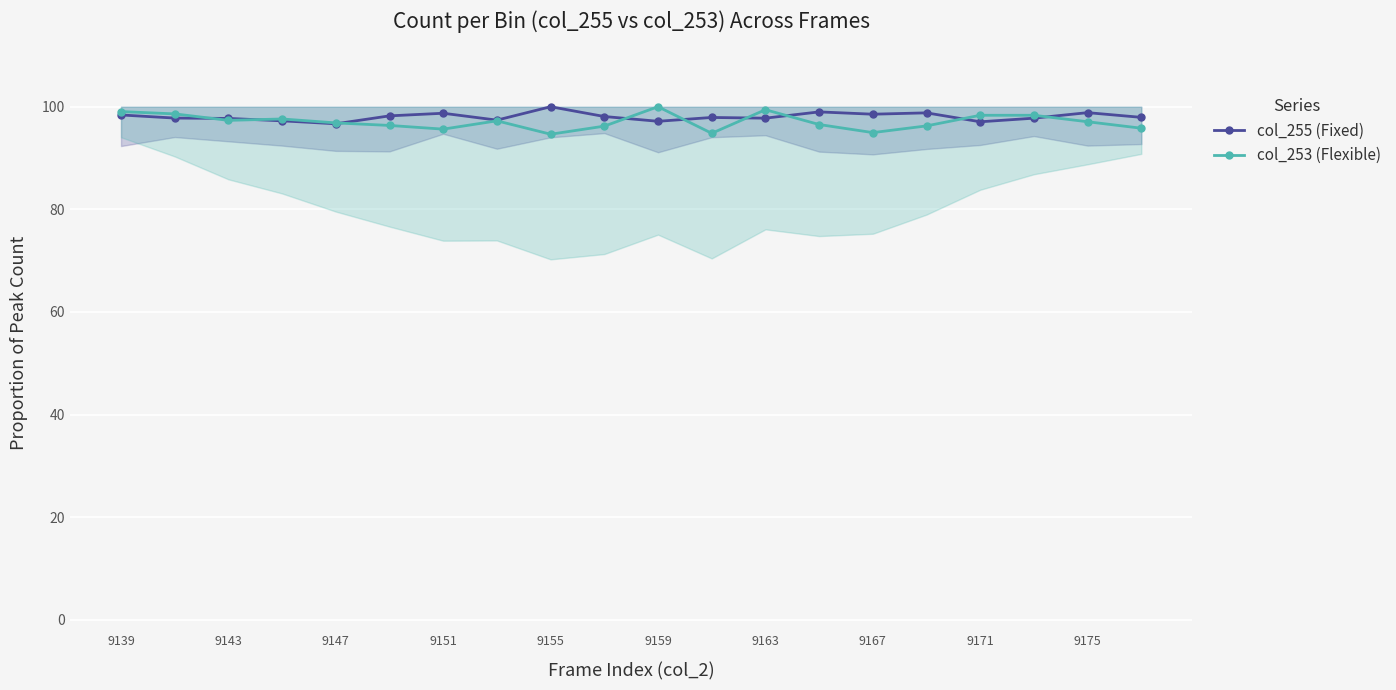

What is the difference between the second highest and second lowest values in the col_253 (Flexible) series?

4.6